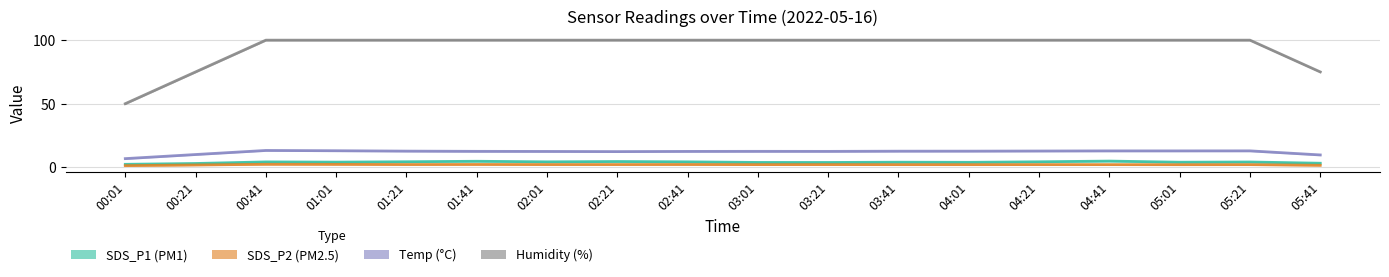

The value of SDS_P1 at 05:21 is 2.4. True or false?

True